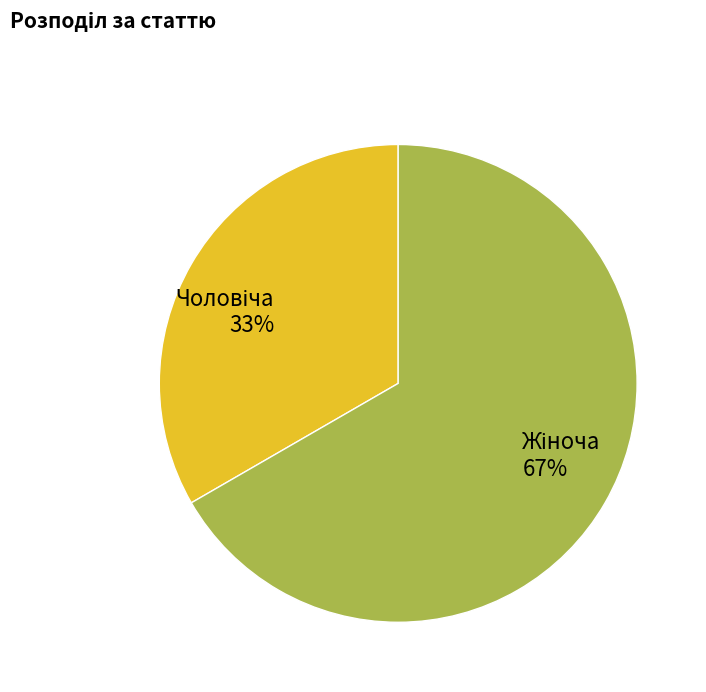

Is there any slice that represents more than half of the pie?

Yes